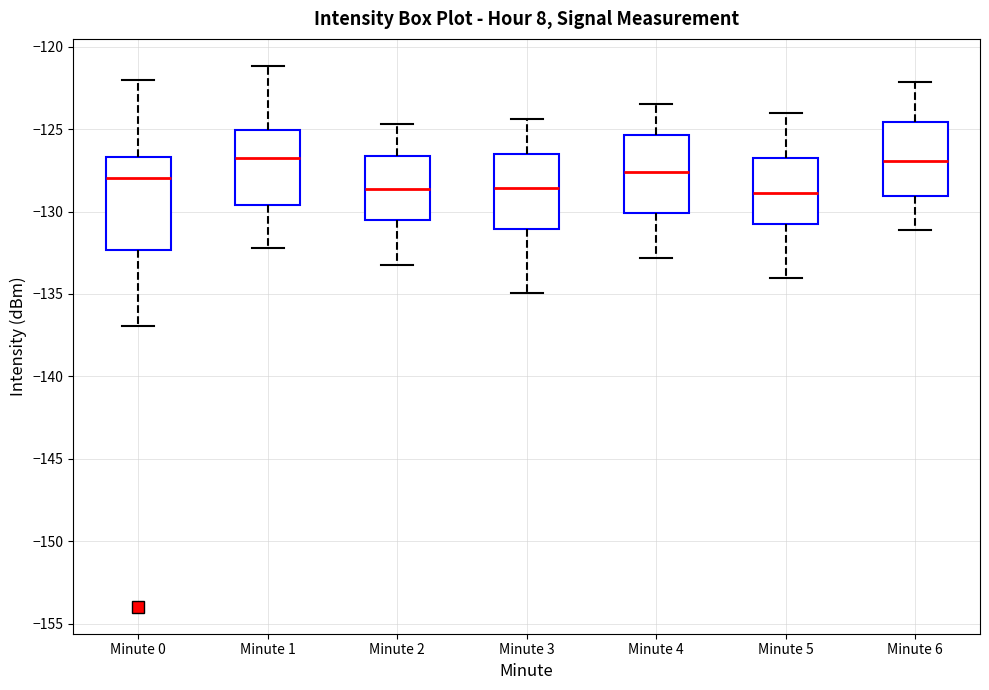

Where does the upper whisker of the box for Minute 1 end on the y-axis? The values are not printed on the chart, so give them approximately, as read against the axis.

-121.0